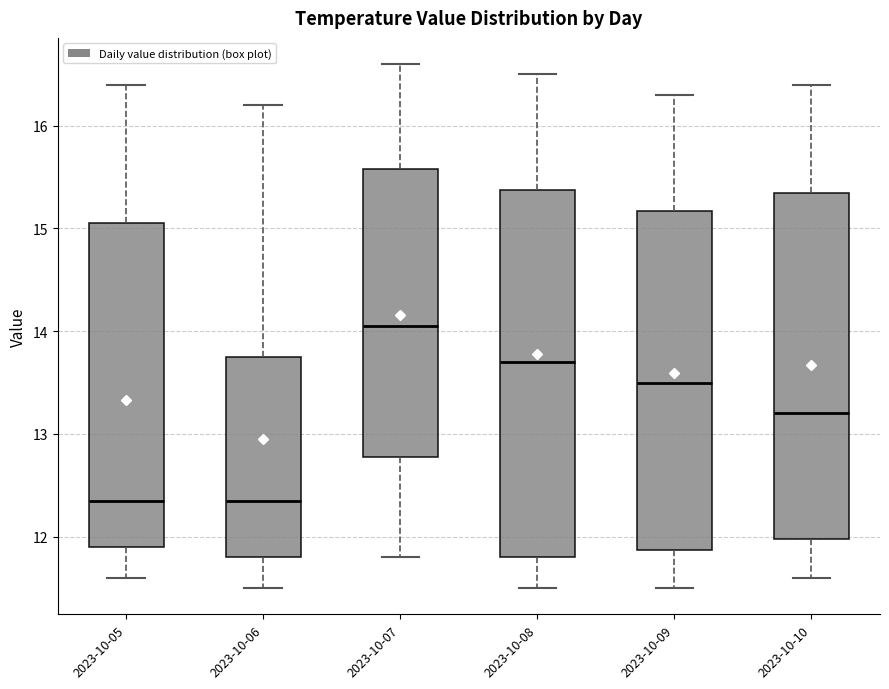

Reading left to right, read every box against the y-axis: the position of its median line, the range the box covers, and the ends of its whiskers. The values are not printed on the chart, so give them approximately, as read against the axis.

2023-10-05: median 12.4, box 11.9 to 15.1, whiskers 11.6 to 16.4
2023-10-06: median 12.4, box 11.8 to 13.8, whiskers 11.5 to 16.2
2023-10-07: median 14.1, box 12.8 to 15.6, whiskers 11.8 to 16.6
2023-10-08: median 13.7, box 11.8 to 15.4, whiskers 11.5 to 16.5
2023-10-09: median 13.5, box 11.9 to 15.2, whiskers 11.5 to 16.3
2023-10-10: median 13.2, box 12.0 to 15.4, whiskers 11.6 to 16.4